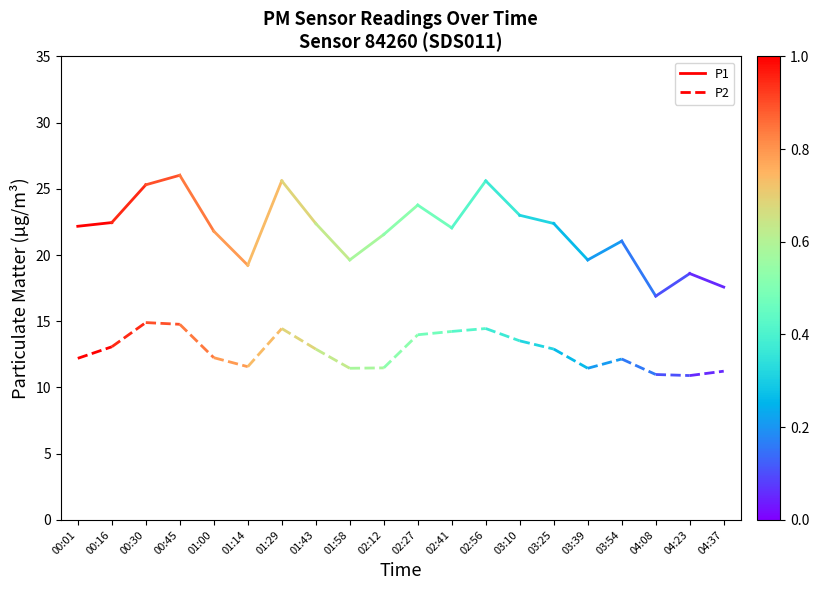

Which series has the largest total across all categories?

P1